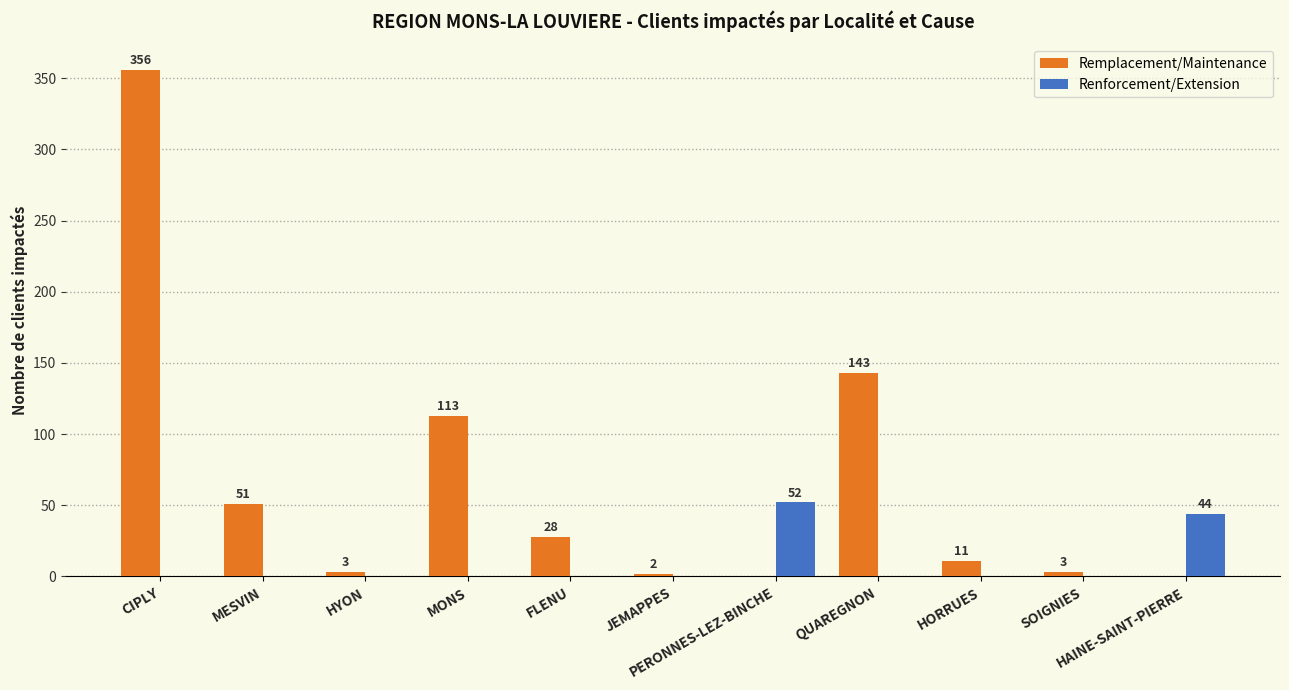

Between JEMAPPES and HORRUES, which series saw the biggest shift?

Remplacement/Maintenance